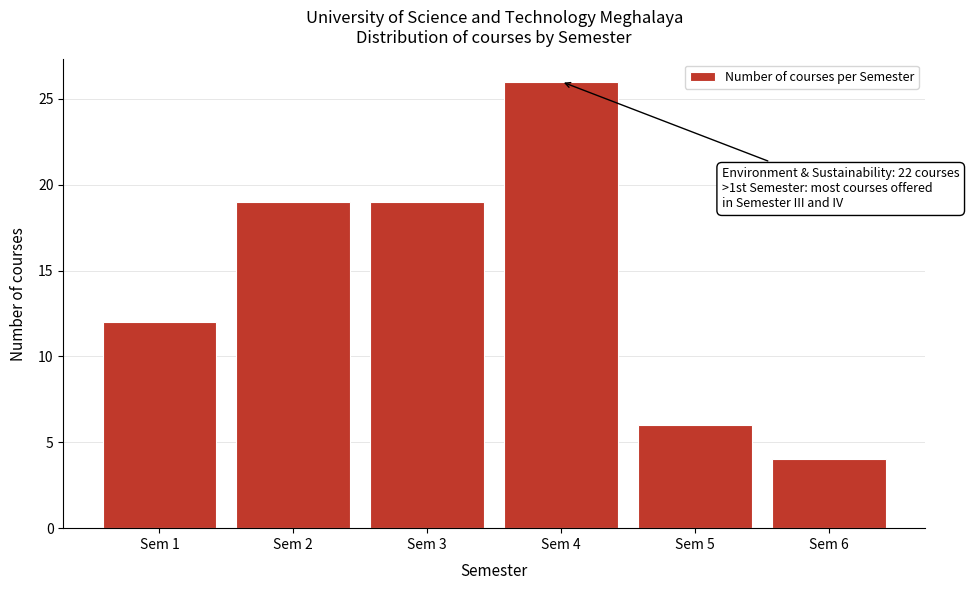

Over which range of the x-axis is the bar tallest?

3.5 to 4.5